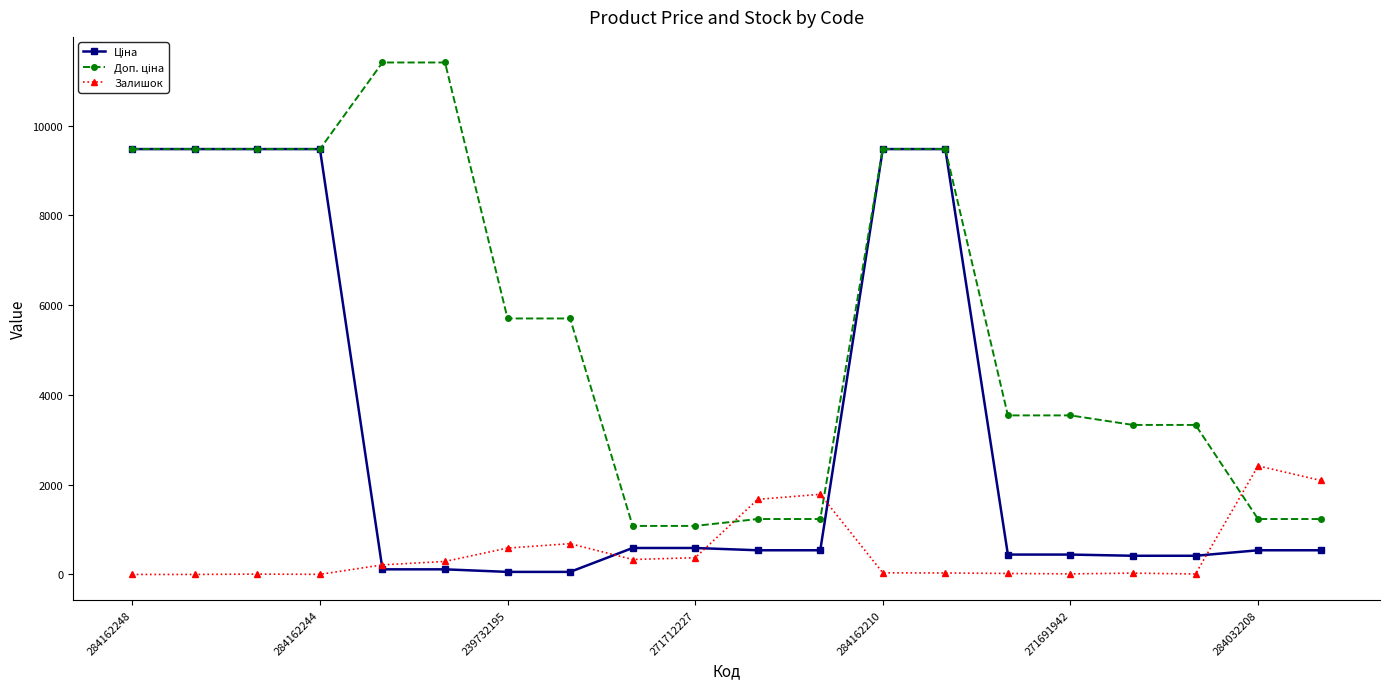

What is the highest value of the Залишок series?

2419.0